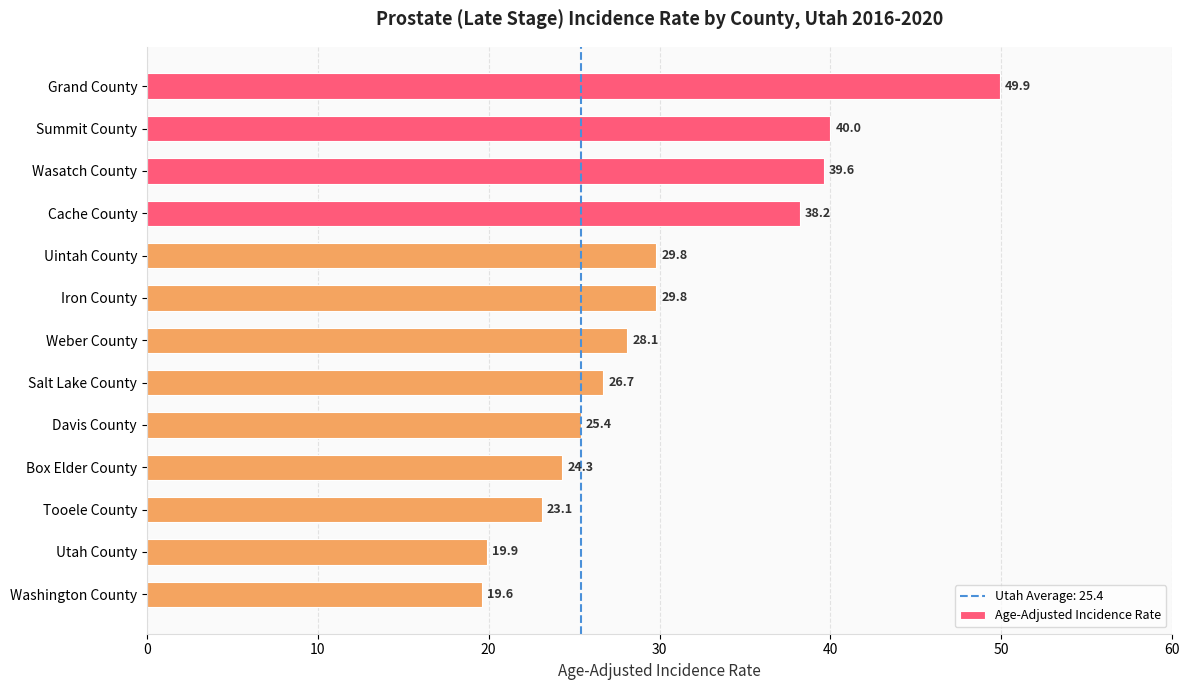

Between Washington County and Grand County, which is larger?

Grand County